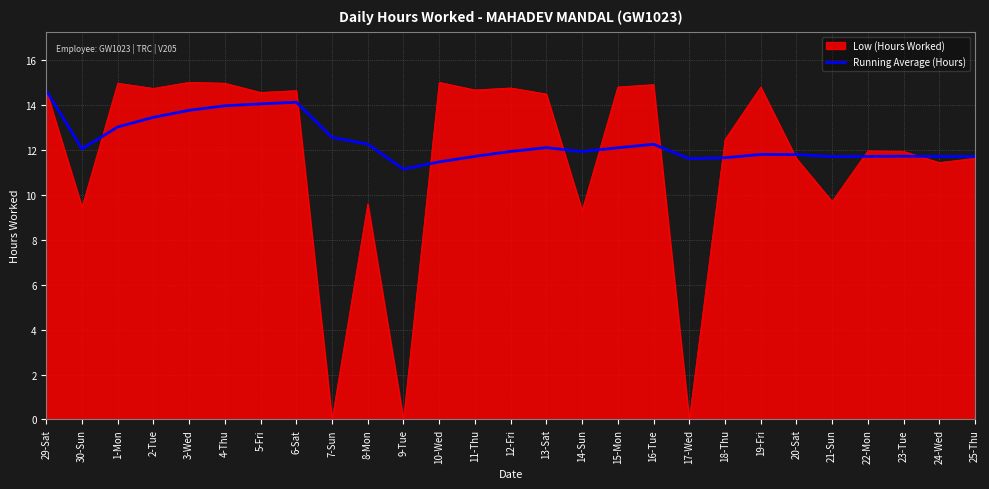

Rank the series at 11-Thu from lowest to highest value.

Running Average (Hours), Low (Hours Worked)